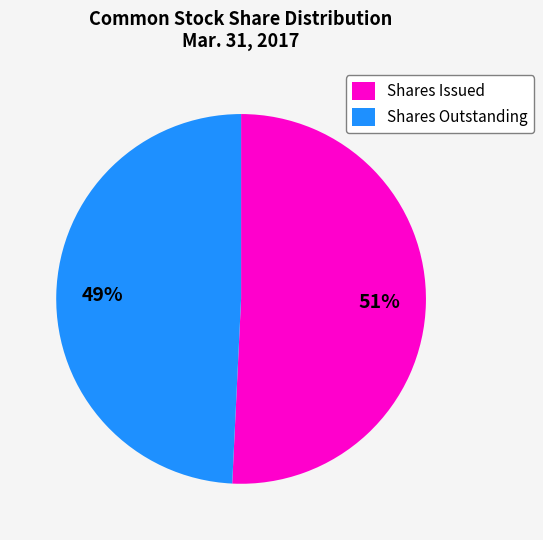

How many slices are in this pie chart?

2